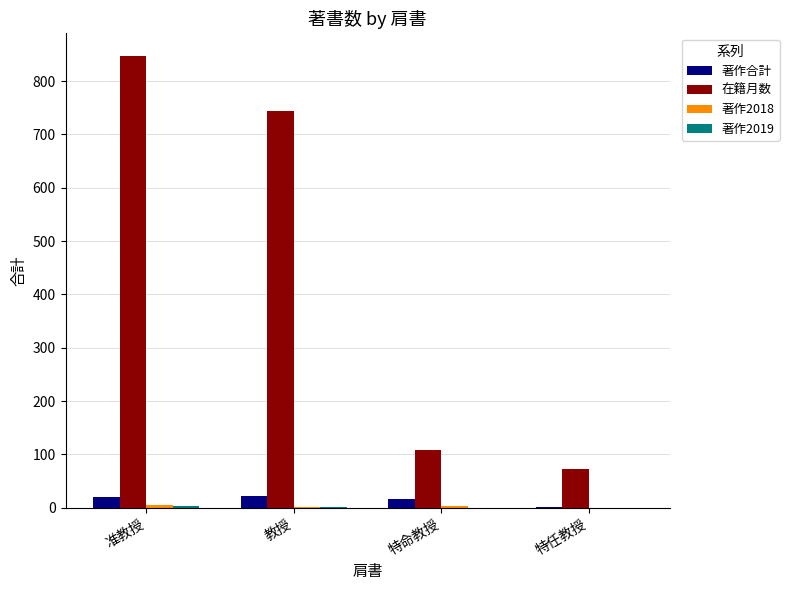

At which category is the sum across all series the highest?

准教授